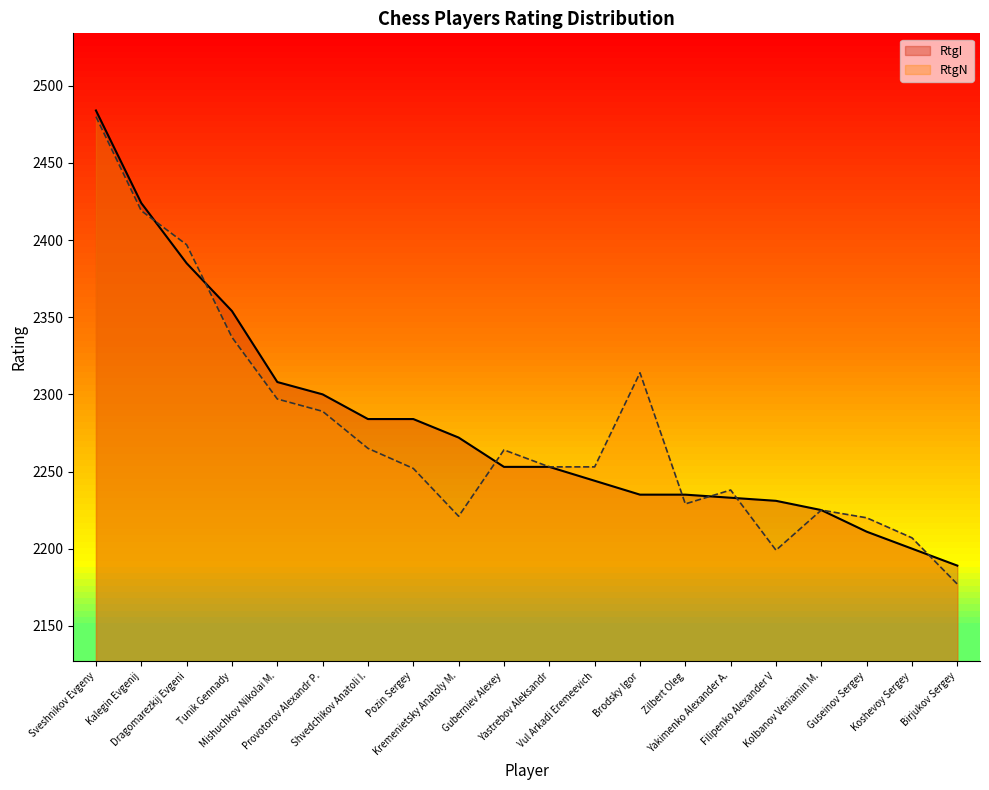

What is the lowest value of the RtgI series?

2189